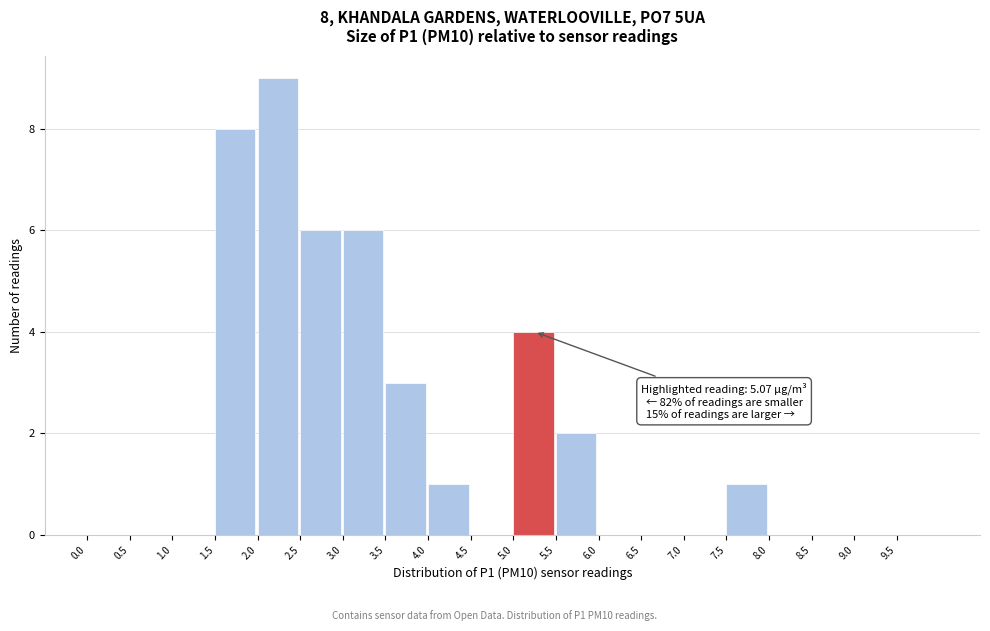

Over which range of the x-axis is the bar tallest?

2.0 to 2.5